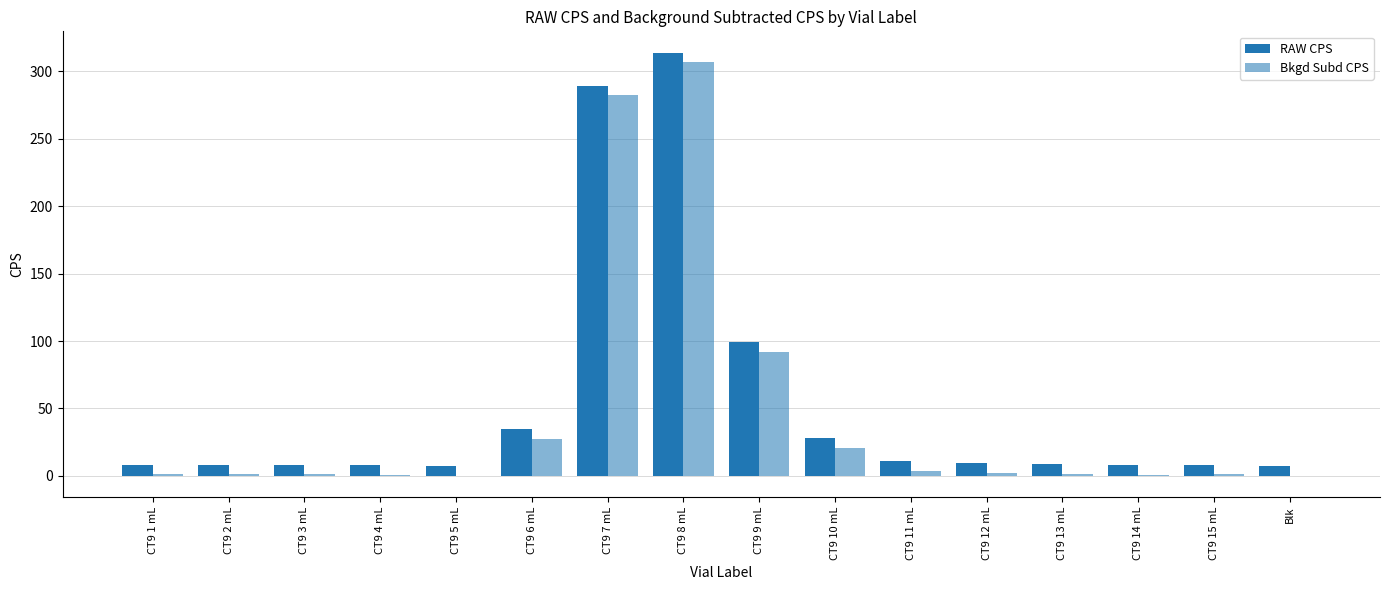

Count the number of categories in the chart.

16